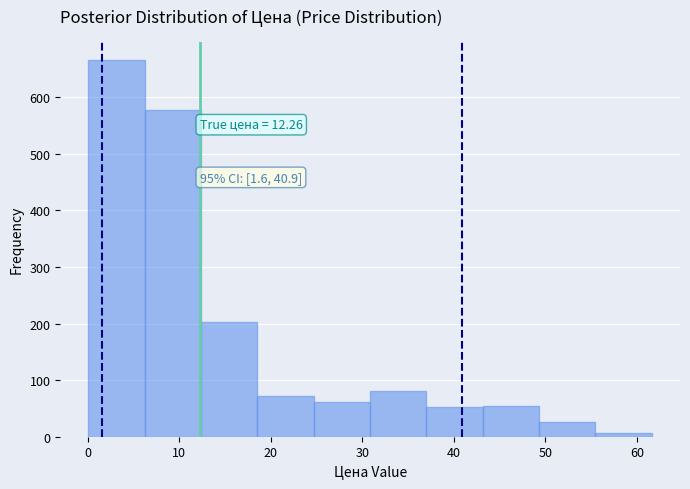

Which range on the x-axis has the tallest bar?

0 to 6